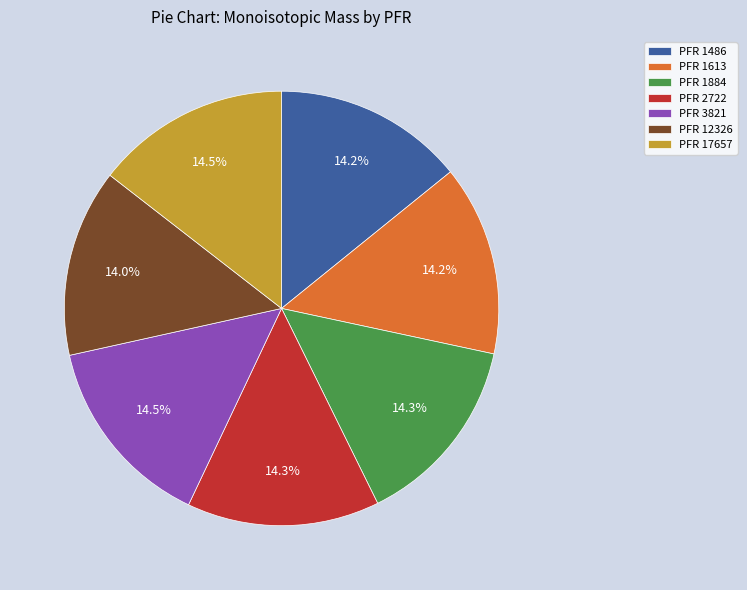

What is the ratio of the value at PFR 12326 to the value at PFR 3821?

1.0